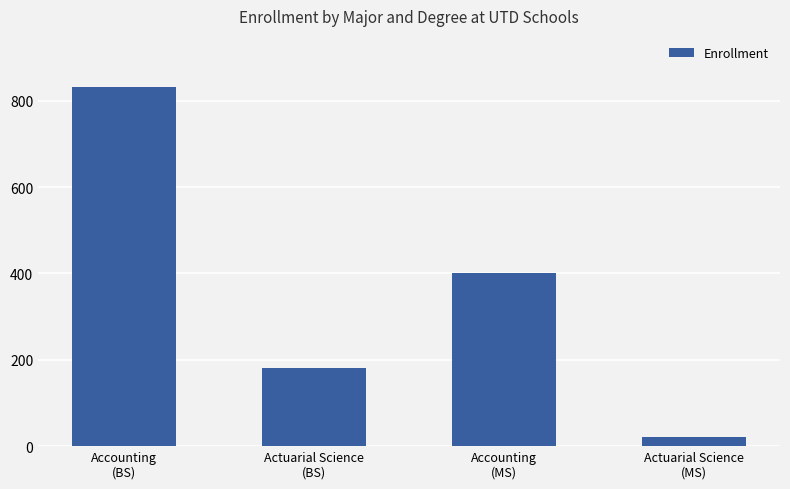

The value at Actuarial Science
(BS) is 271. True or false?

False